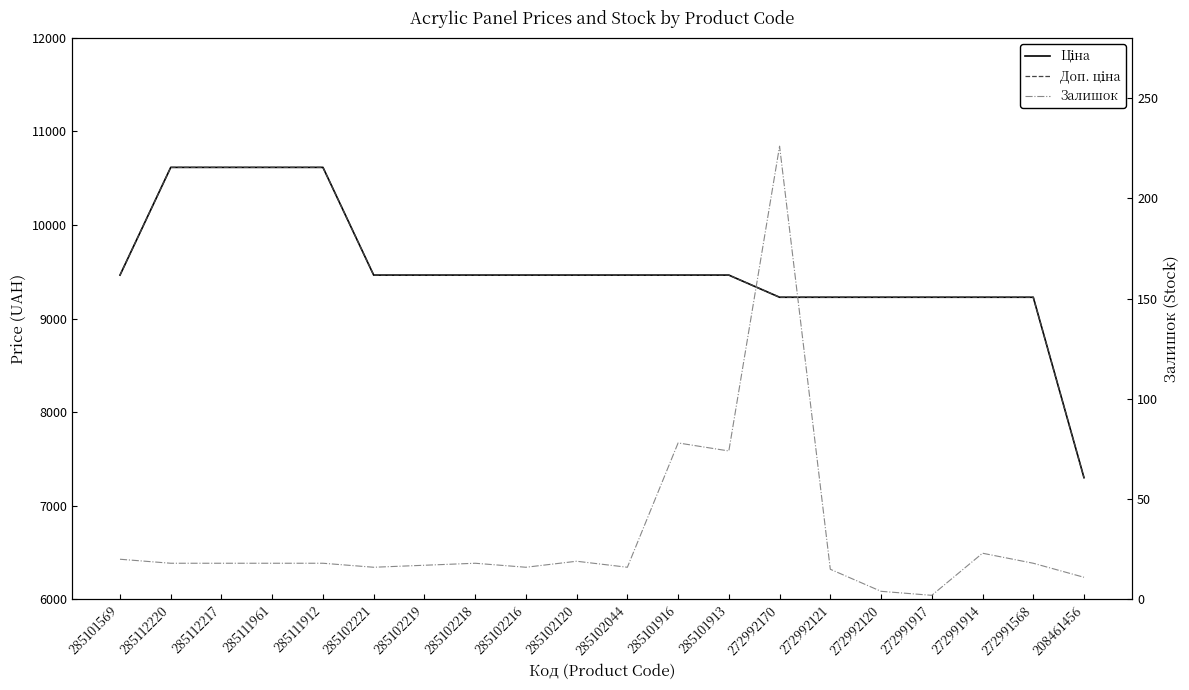

At which category does Залишок reach its first local peak?

285102218